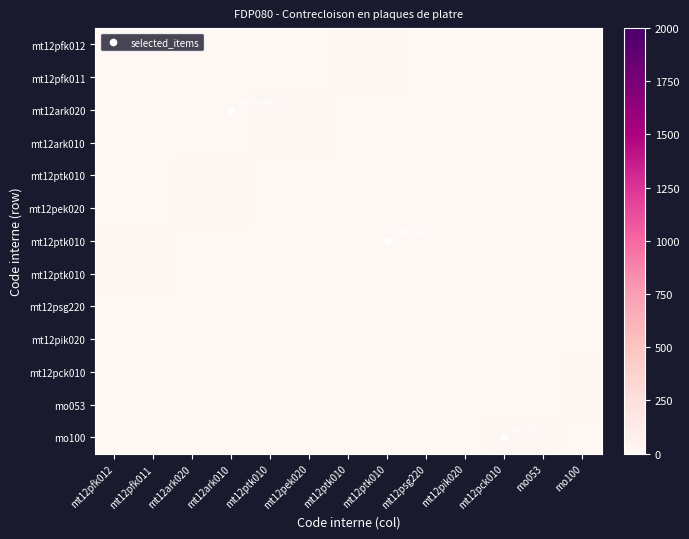

Count the number of data series in this chart.

13